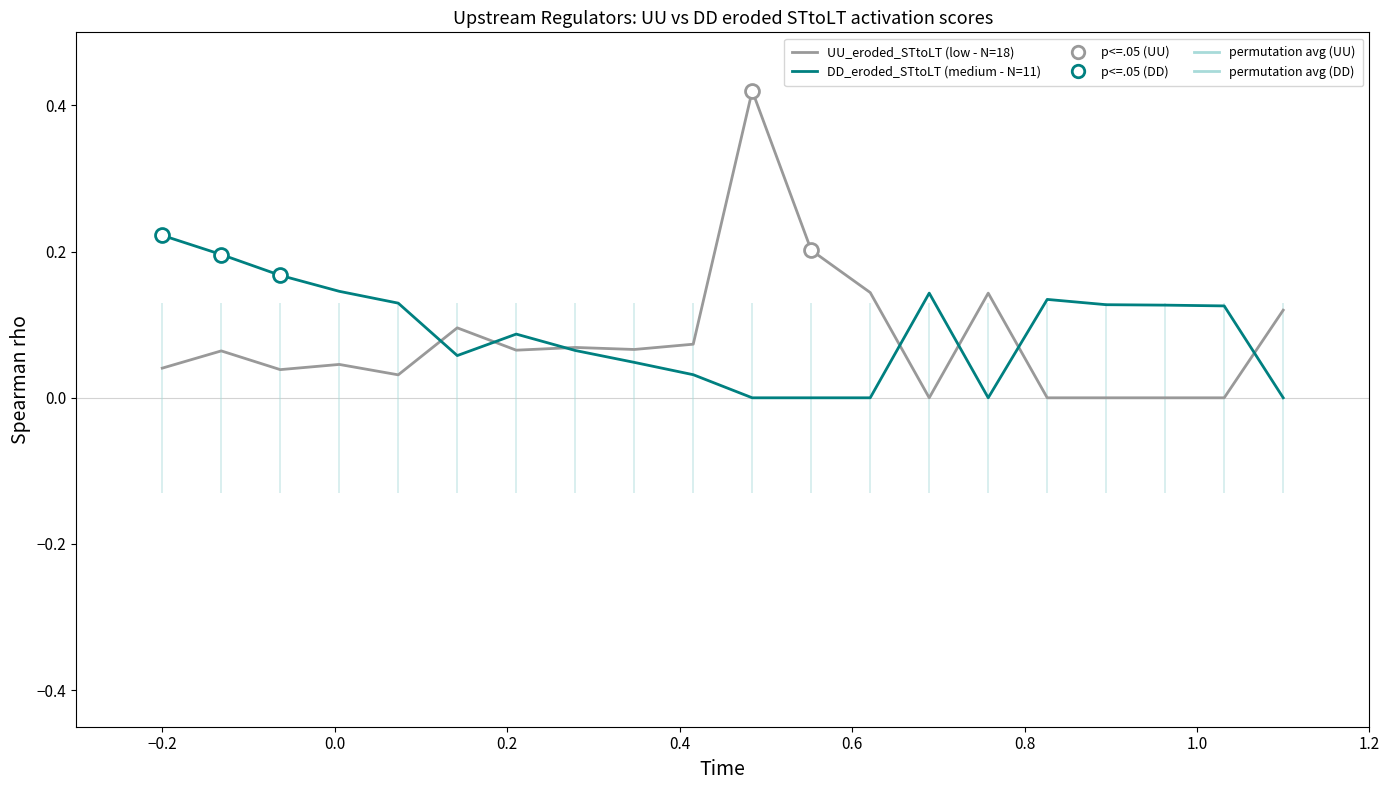

Reading left to right, list all the values displayed in this chart.

UU_eroded_STtoLT (low - N=18): 0.0	0.1	0.0	0.0	0.0	0.1	0.1	0.1	0.1	0.1	0.4	0.2	0.1	0.0	0.1	0.0	0.0	0.0	0.0	0.1
DD_eroded_STtoLT (medium - N=11): 0.2	0.2	0.2	0.1	0.1	0.1	0.1	0.1	0.0	0.0	0.0	0.0	0.0	0.1	0.0	0.1	0.1	0.1	0.1	0.0